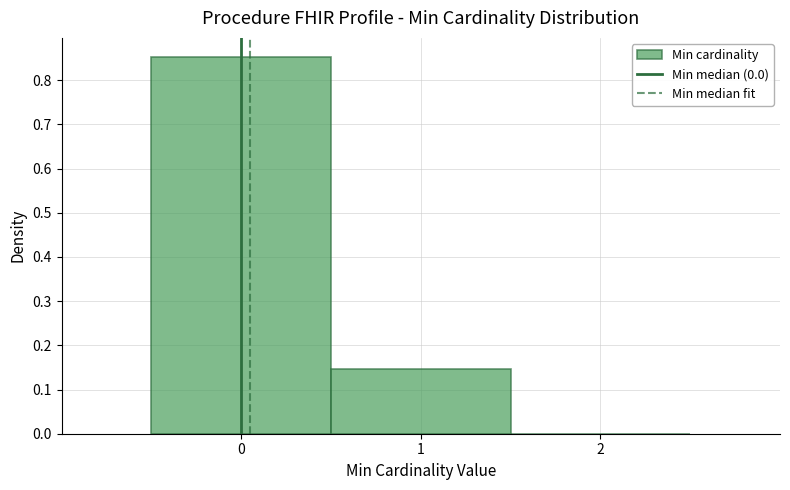

Reading left to right, list every bar in this chart as the range it spans on the x-axis followed by its height. The values are not printed on the chart, so give them approximately, as read against the axis.

-0.5 to 0.5: 0.85
0.5 to 1.5: 0.15
1.5 to 2.5: 0